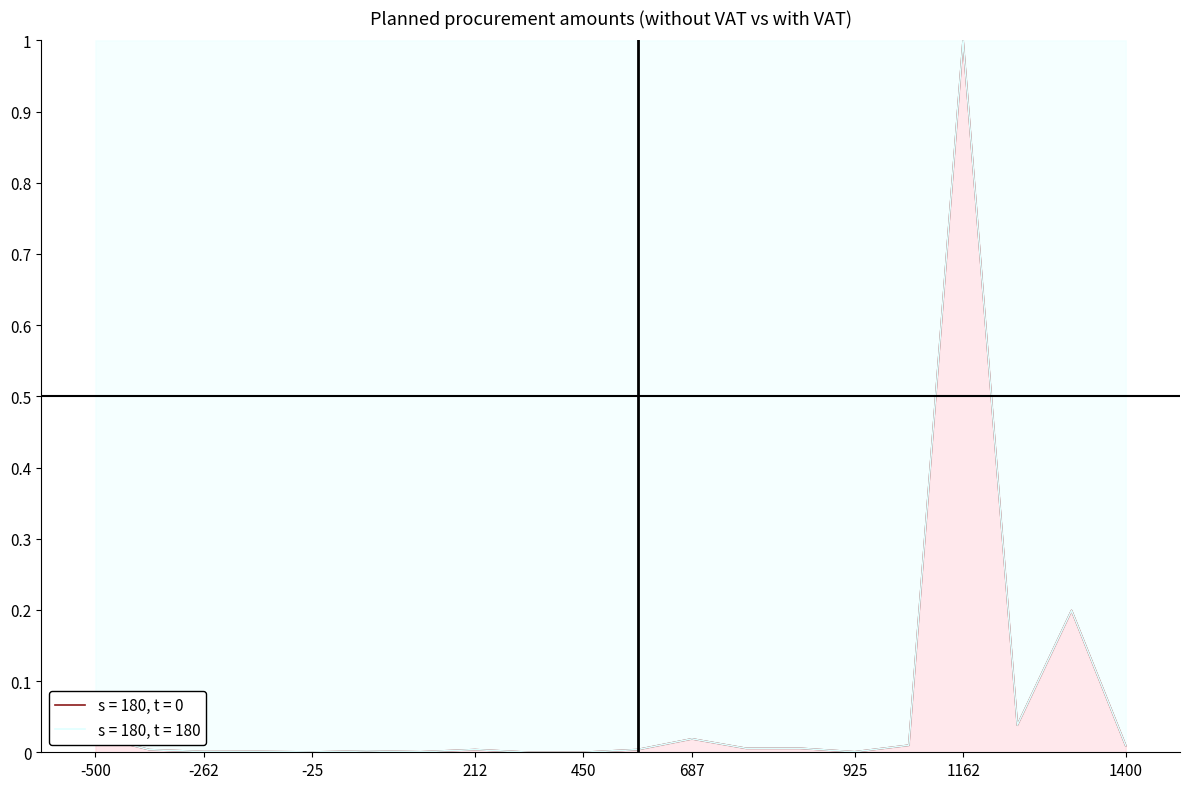

In s = 180, t = 180, how many points are lower than both neighbors (excluding endpoints)?

6